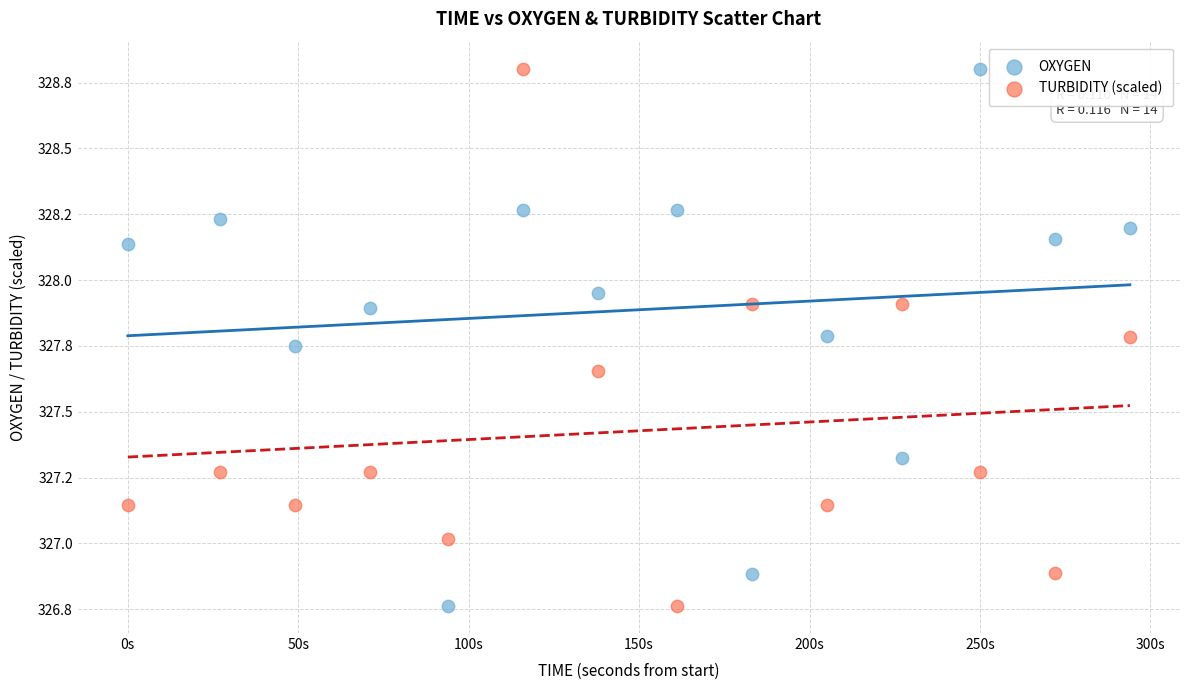

What are all the series names shown in the legend?

OXYGEN, TURBIDITY (scaled)